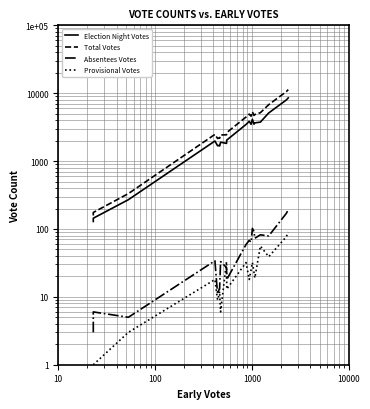

True or false: Provisional Votes has more than 2 points higher than both neighbors.

True